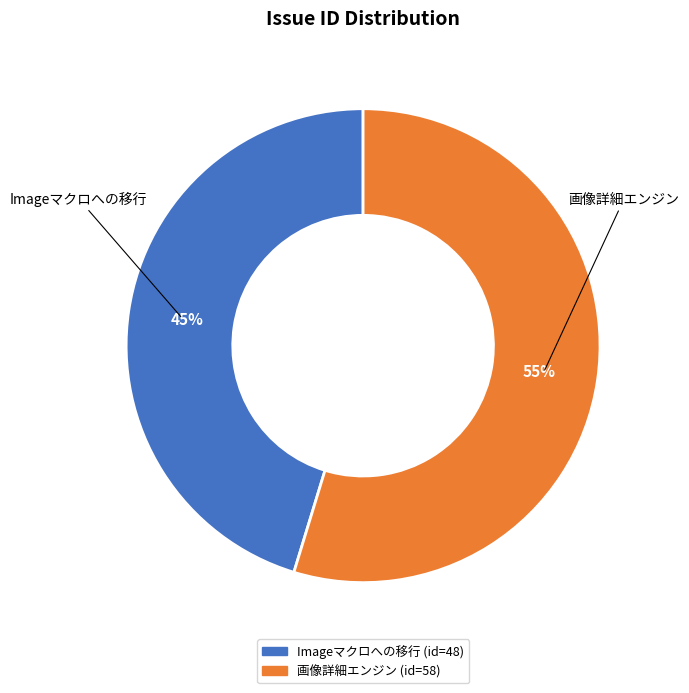

To the nearest percent, what is the average slice percentage?

50%